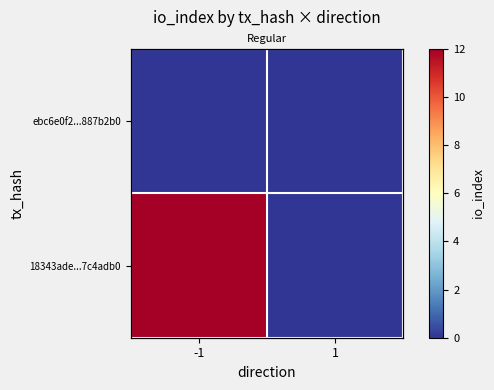

How many distinct data groups are displayed?

2